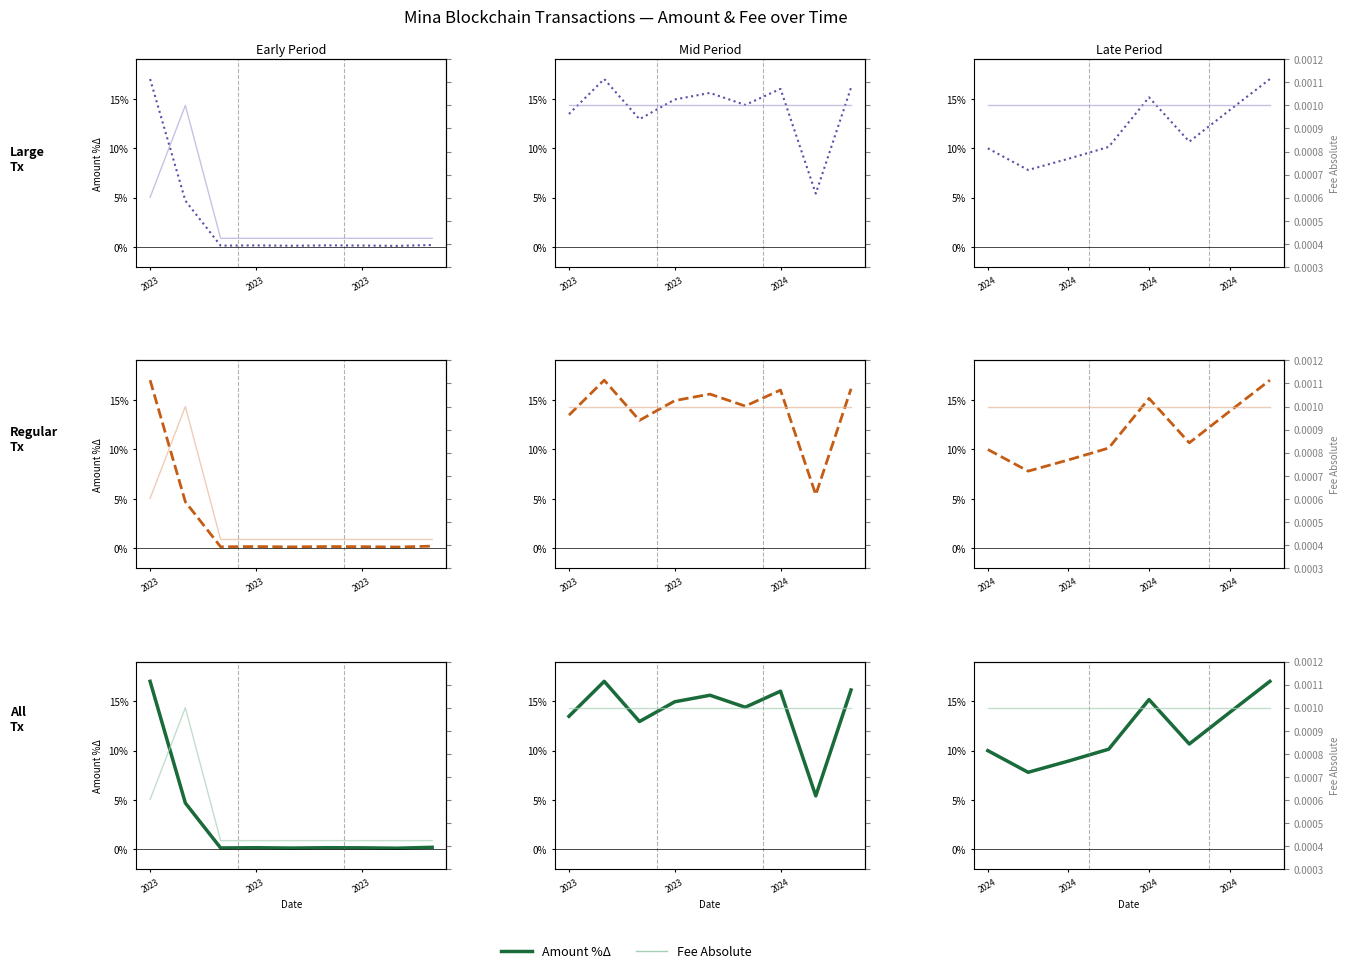

Which series changed the most between 2023 and 4?

Amount %Δ